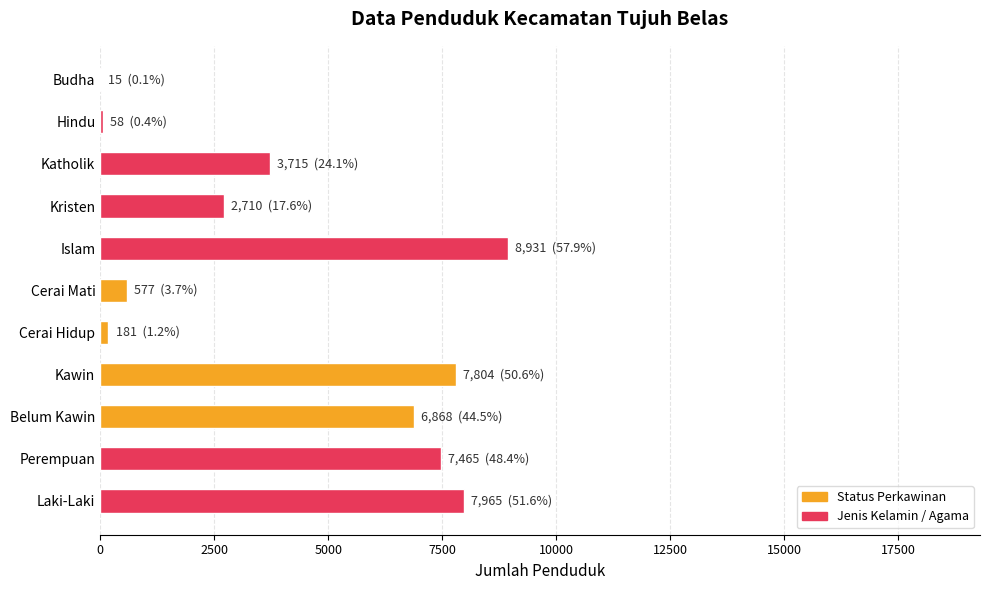

What is the sum of all values?

46289